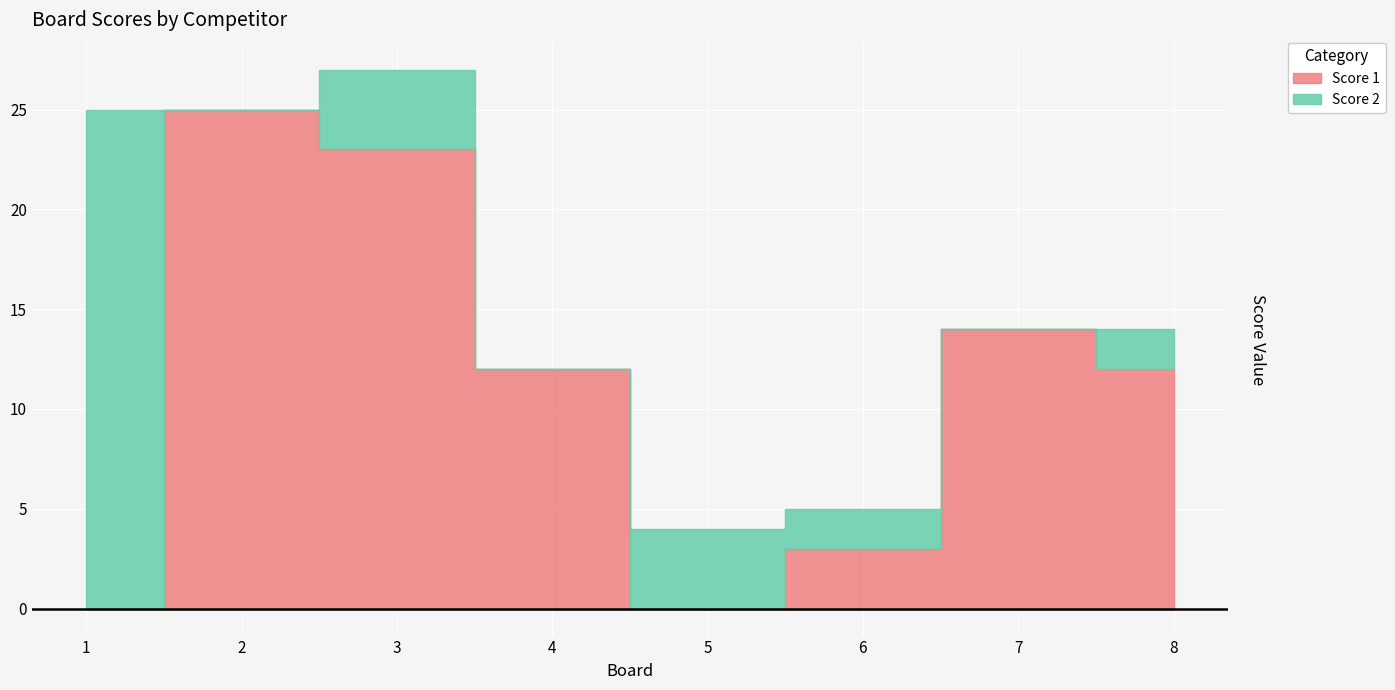

Is it true that Score 2 equals 0 at 4?

True